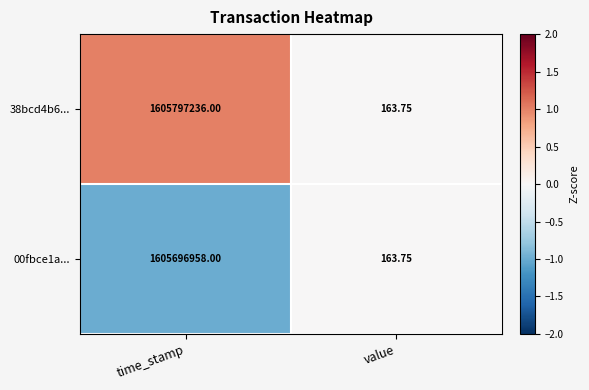

Is the value of 38bcd4b6... at time_stamp greater than the value of 00fbce1a... at time_stamp?

Yes